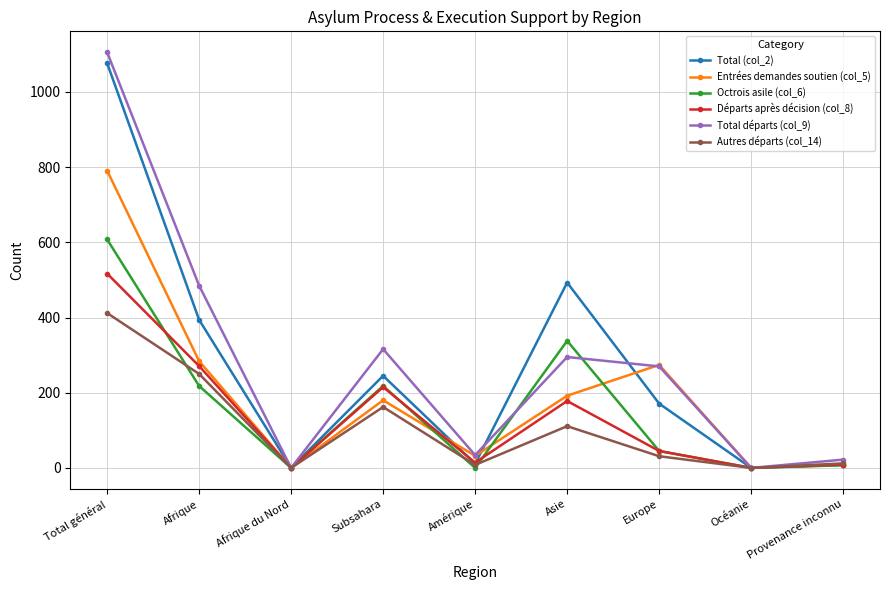

Is the value of Total (col_2) at Provenance inconnu greater than the value of Total départs (col_9) at Total général?

No